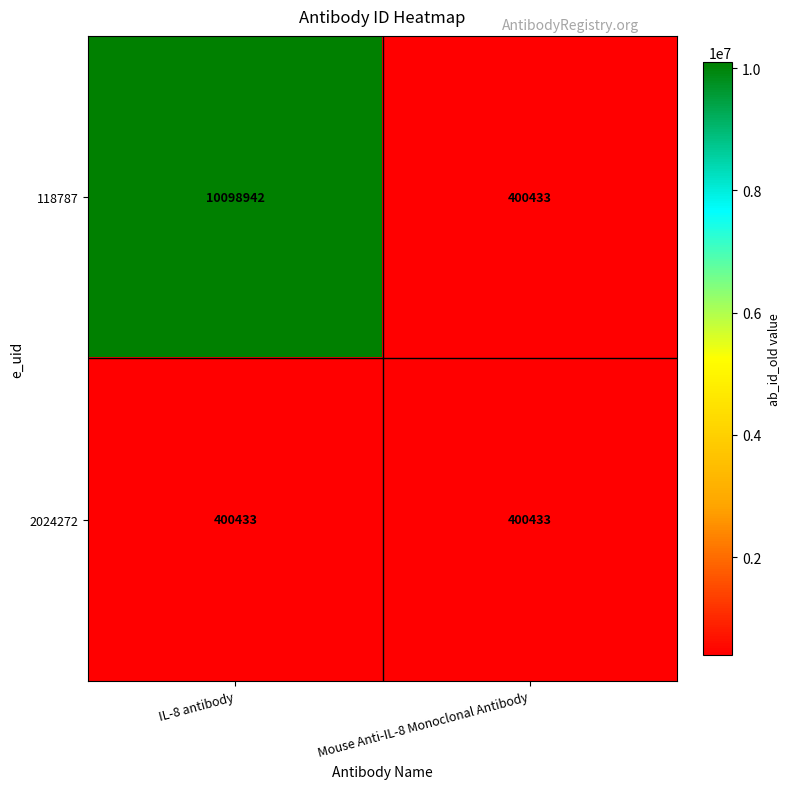

What is the minimum value for 118787?

400433